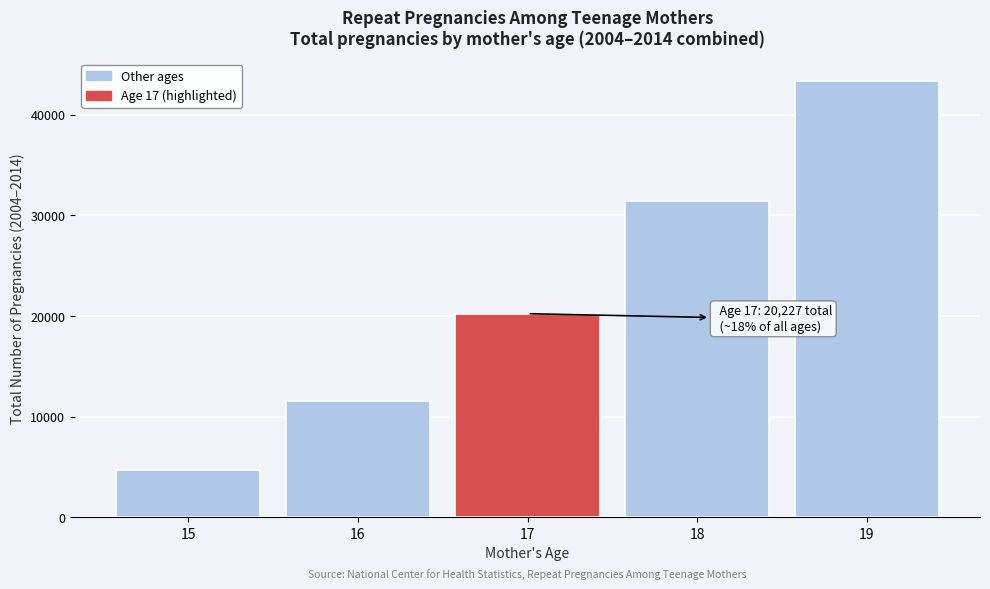

Reading right to left, what are all the values shown in this chart?

43371	31422	20227	11514	4667